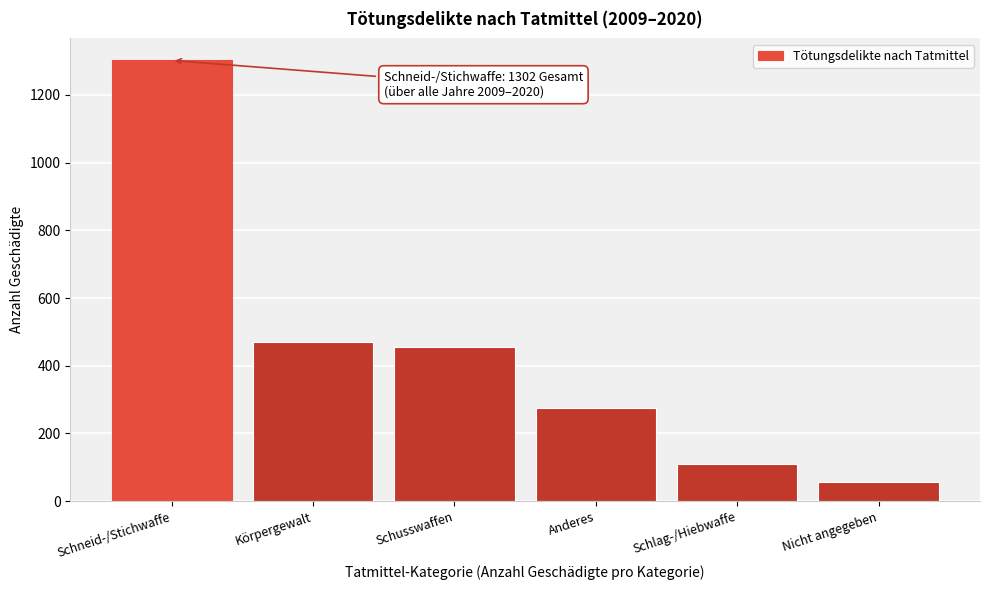

Reading left to right, extract all data points from this chart.

1302	469	454	275	109	56